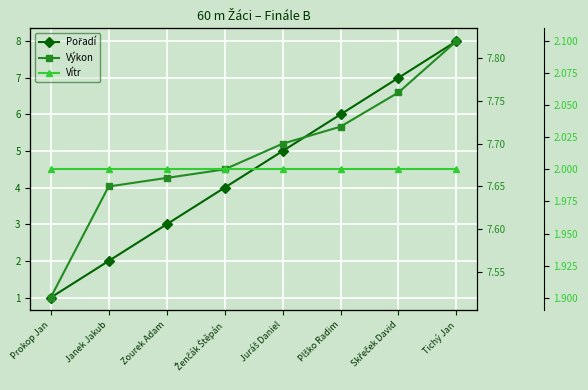

How many data points does each series have?

8